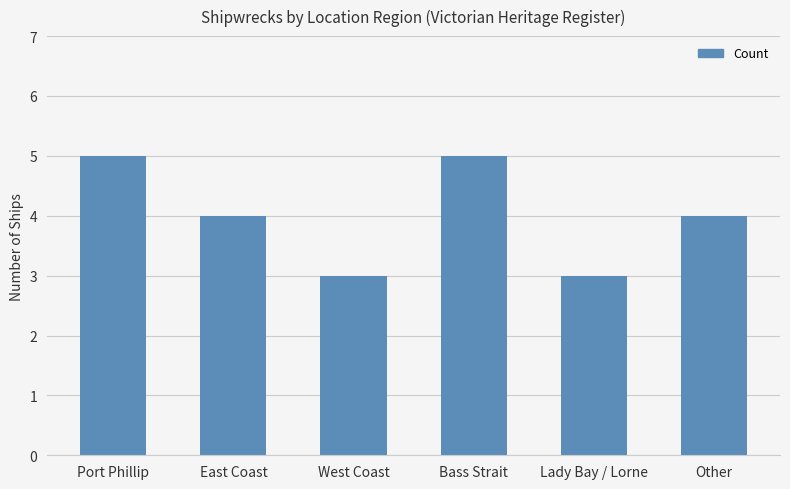

Reading left to right, what are all the values shown in this chart?

Port Phillip=5	East Coast=4	West Coast=3	Bass Strait=5	Lady Bay / Lorne=3	Other=4